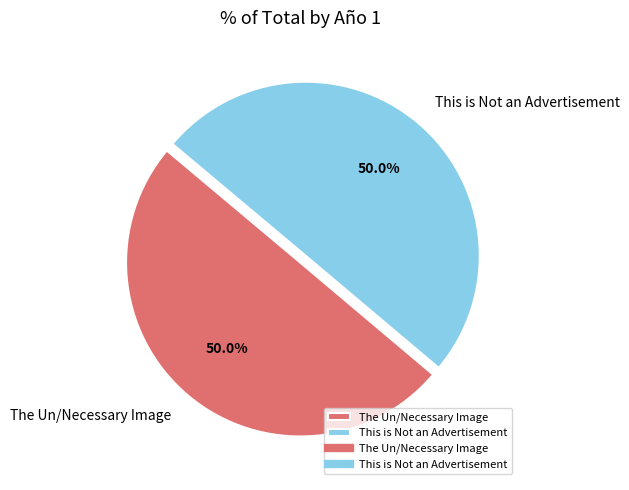

What is the ratio of the value at The Un/Necessary Image to the value at This is Not an Advertisement?

1.0